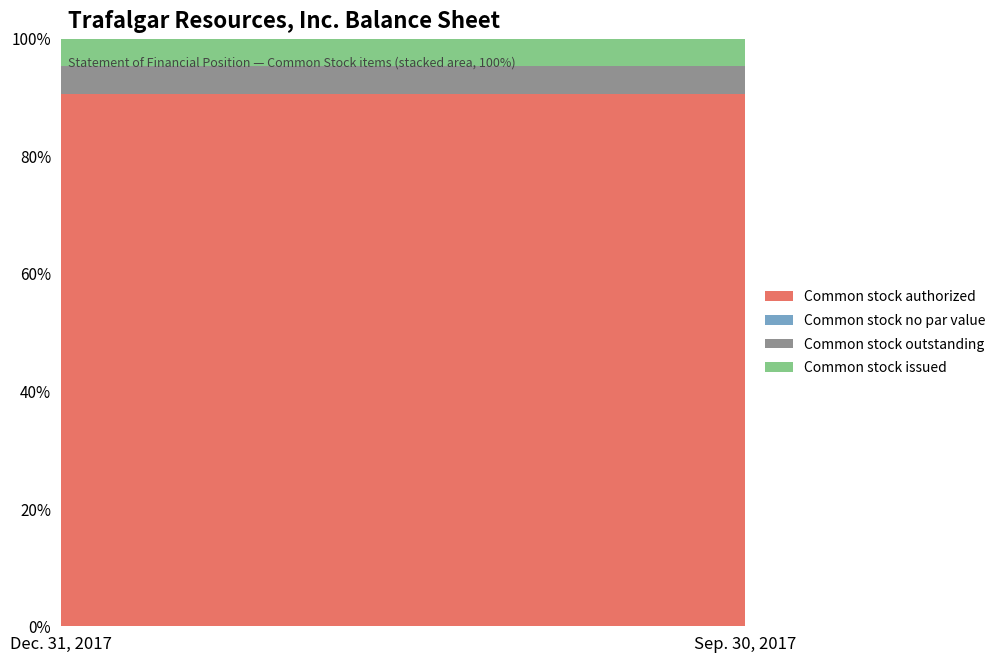

Rank the series by their maximum value, from lowest to highest.

Common stock no par value, Common stock outstanding, Common stock issued, Common stock authorized